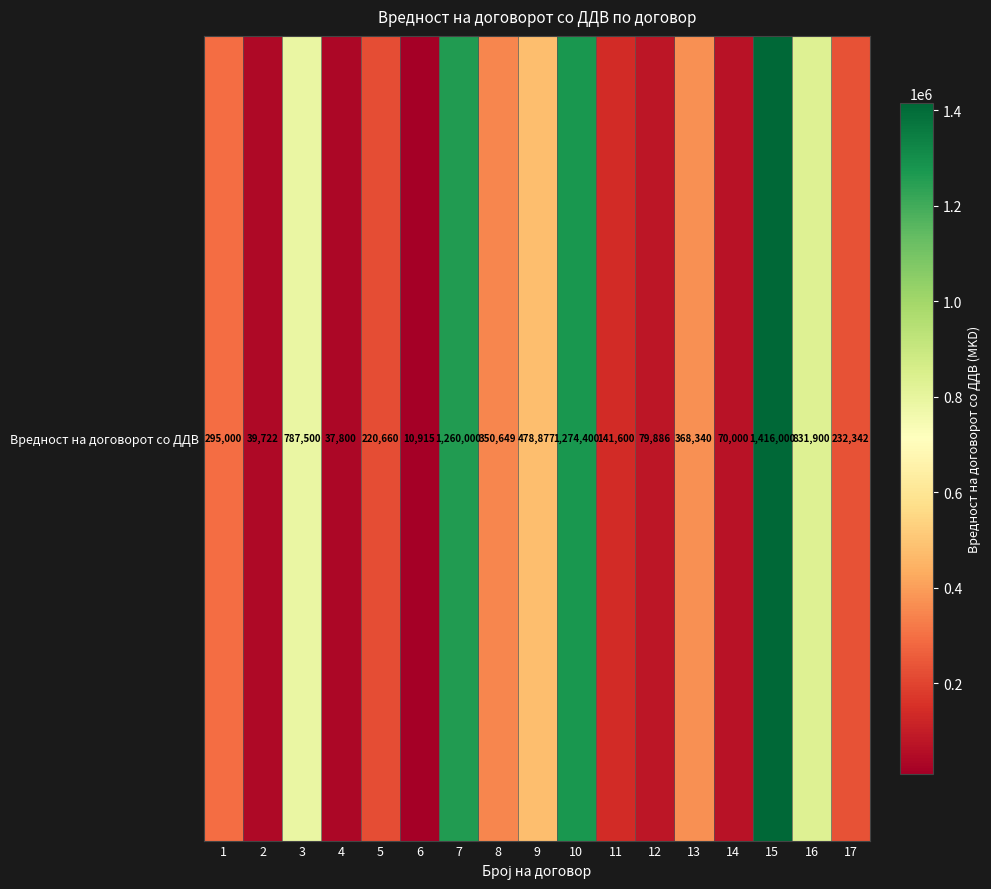

Which label corresponds to the smallest value in the chart?

6